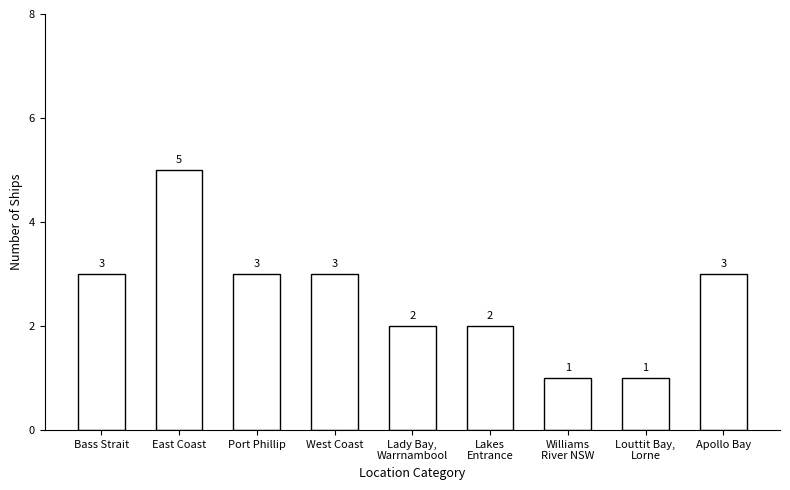

Reading left to right, extract all data points from this chart.

Bass Strait=3	East Coast=5	Port Phillip=3	West Coast=3	Lady Bay,
Warrnambool=2	Lakes
Entrance=2	Williams
River NSW=1	Louttit Bay,
Lorne=1	Apollo Bay=3